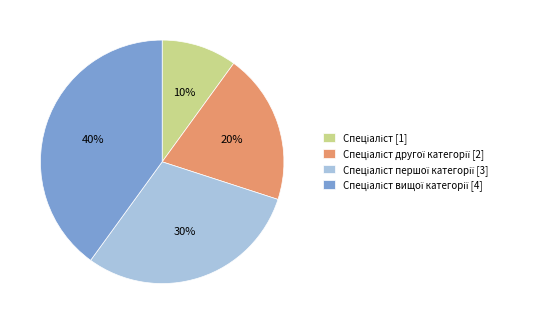

Does any single category account for the majority?

No